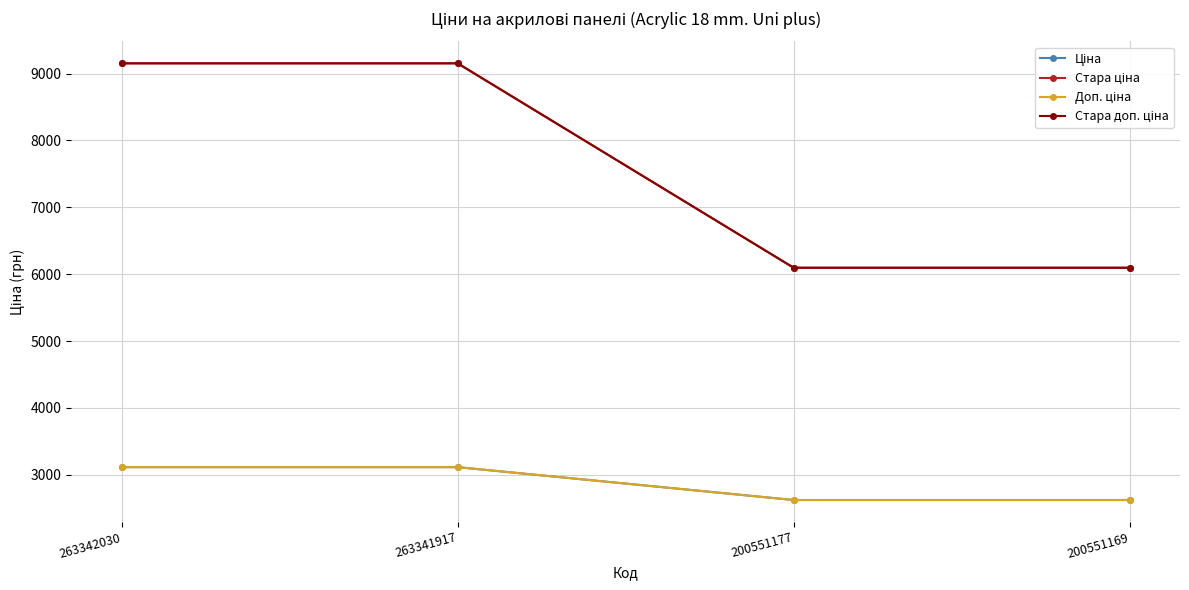

Reading left to right, transcribe all the data shown in this chart.

Ціна: 263342030=3112.5	263341917=3112.5	200551177=2621.3	200551169=2621.3
Стара ціна: 263342030=9154.5	263341917=9154.5	200551177=6096.2	200551169=6096.2
Доп. ціна: 263342030=3113.0	263341917=3113.0	200551177=2621.0	200551169=2621.0
Стара доп. ціна: 263342030=9154.5	263341917=9154.5	200551177=6096.2	200551169=6096.2